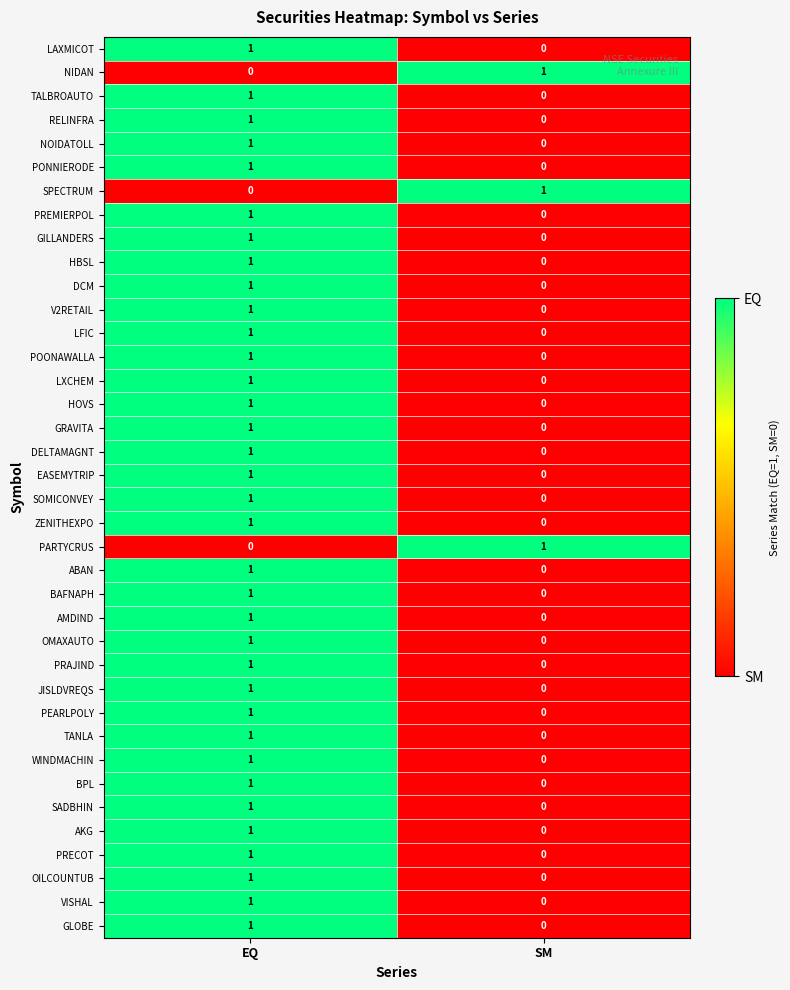

Which category has the lowest value in the PARTYCRUS series?

EQ